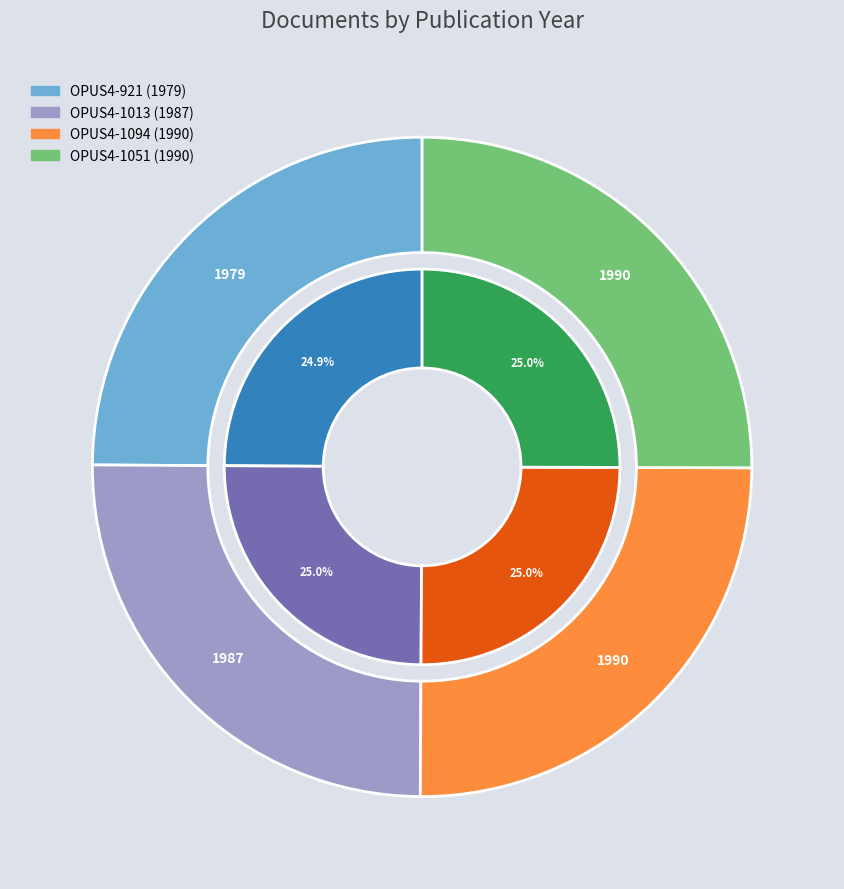

What percentage is the OPUS4-1013 slice, to the nearest percent?

25%